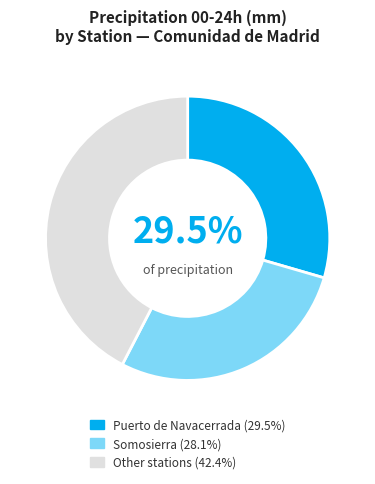

Approximately how many times larger is the value at Puerto de Navacerrada (29.5%) compared to Somosierra (28.1%)?

1.0